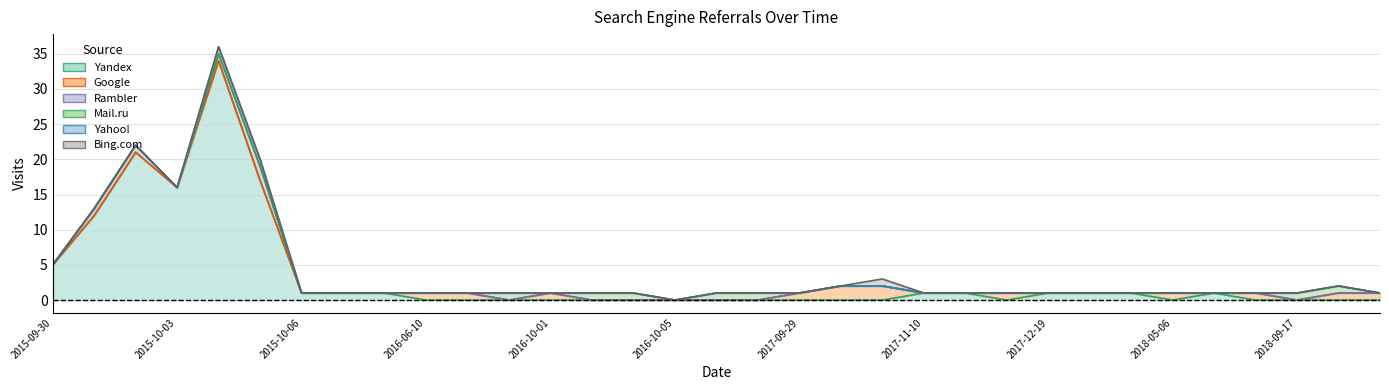

Reading left to right, list all the values displayed in this chart.

Yandex: 5	12	21	16	34	17	1	1	1	0	0	0	0	0	0	0	0	0	0	0	0	1	1	0	1	1	1	0	1	0	0	0	0
Google: 0	0	0	0	0	0	0	0	0	1	1	0	1	0	0	0	0	0	1	2	2	0	0	1	0	0	0	1	0	1	0	1	1
Rambler: 0	1	1	0	1	2	0	0	0	0	0	0	0	0	0	0	0	0	0	0	0	0	0	0	0	0	0	0	0	0	0	0	0
Mail.ru: 0	0	0	0	0	0	0	0	0	0	0	1	0	1	1	0	1	1	0	0	0	0	0	0	0	0	0	0	0	0	1	1	0
Yahoo!: 0	0	0	0	1	1	0	0	0	0	0	0	0	0	0	0	0	0	0	0	0	0	0	0	0	0	0	0	0	0	0	0	0
Bing.com: 0	0	0	0	0	0	0	0	0	0	0	0	0	0	0	0	0	0	0	0	1	0	0	0	0	0	0	0	0	0	0	0	0